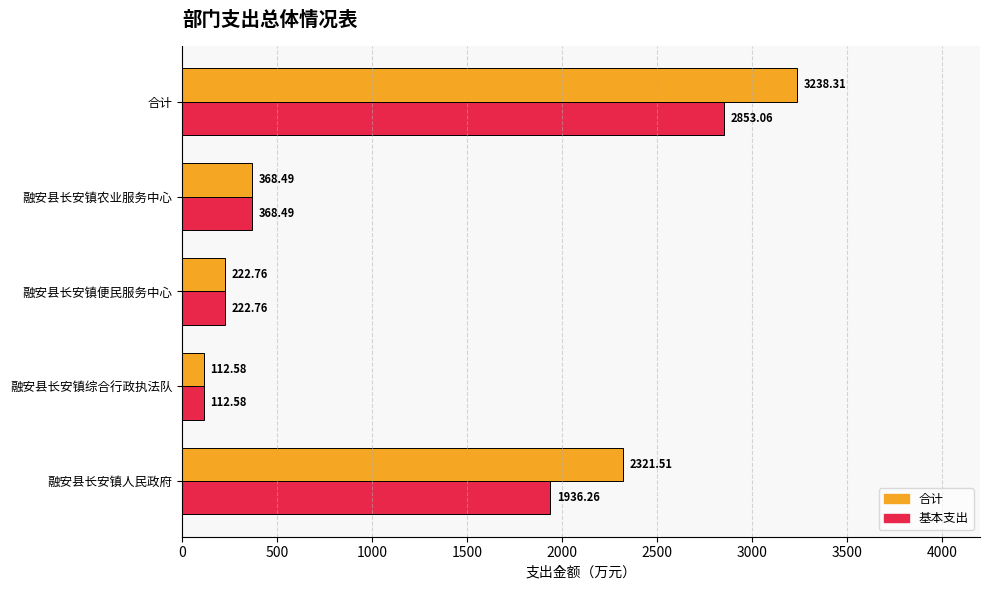

Which label corresponds to the smallest value in the chart?

融安县长安镇综合行政执法队